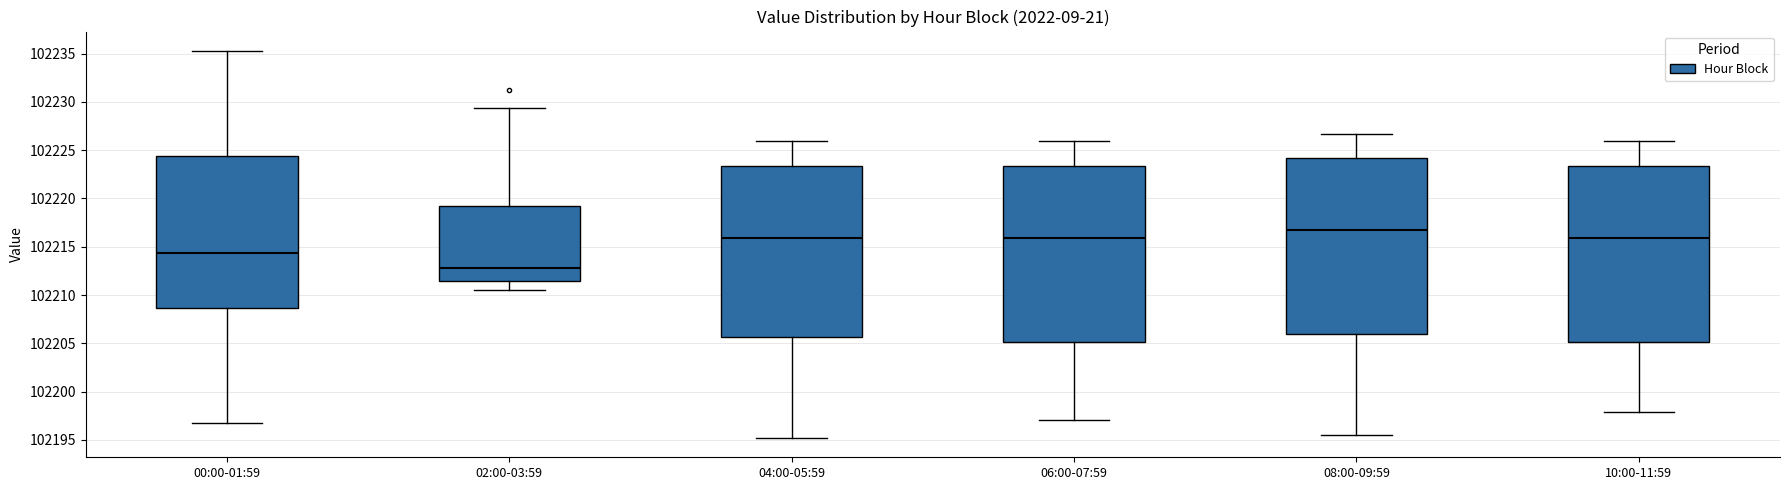

Which box's median line is the lowest?

02:00-03:59